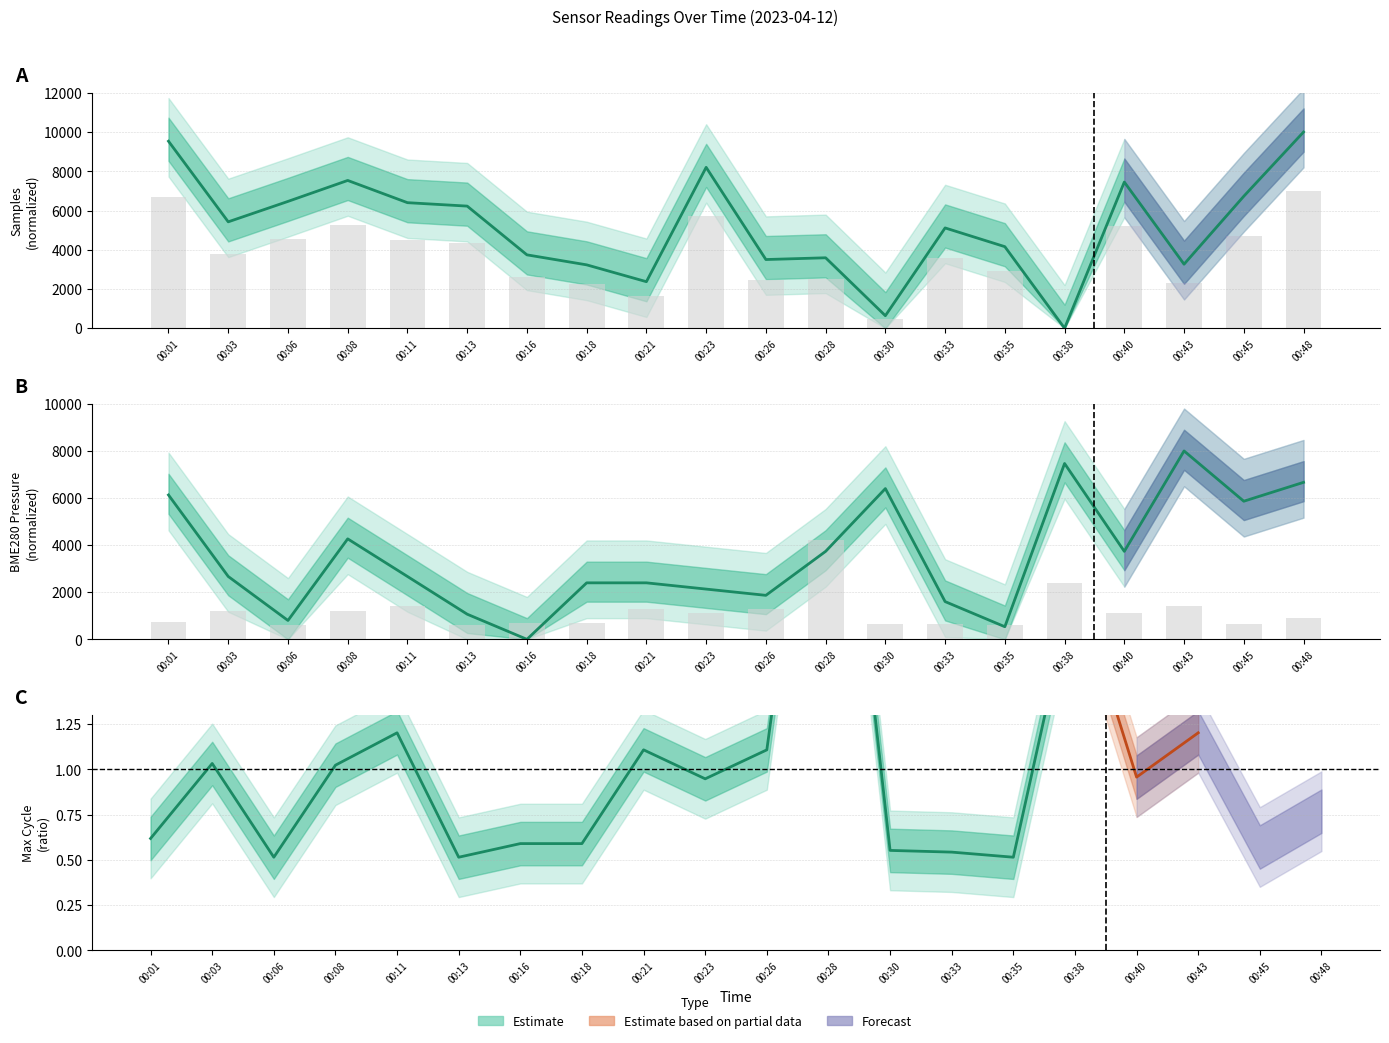

How many groups of bars are there?

20